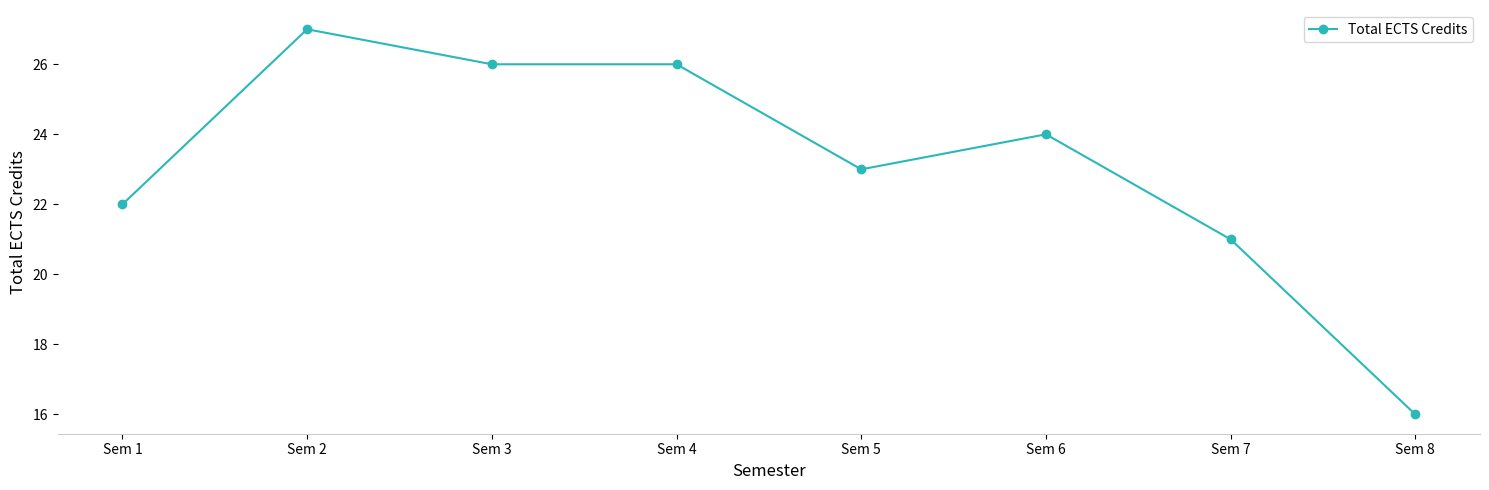

True or false: the data has more than 1 interior local peaks.

True